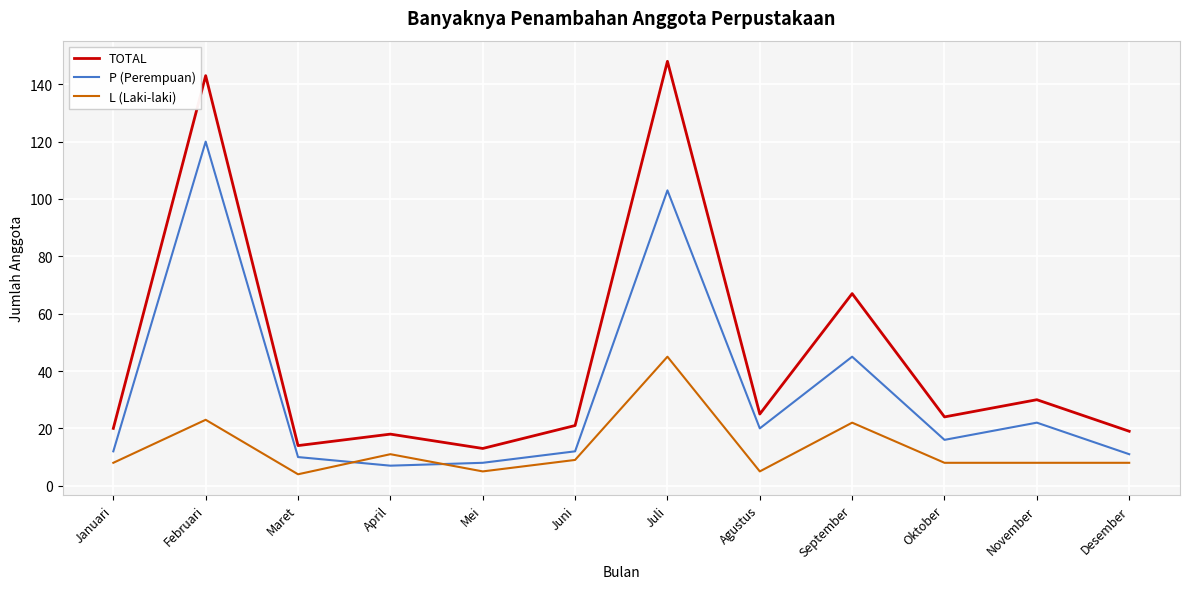

At which label does P (Perempuan) first exceed 16?

Februari